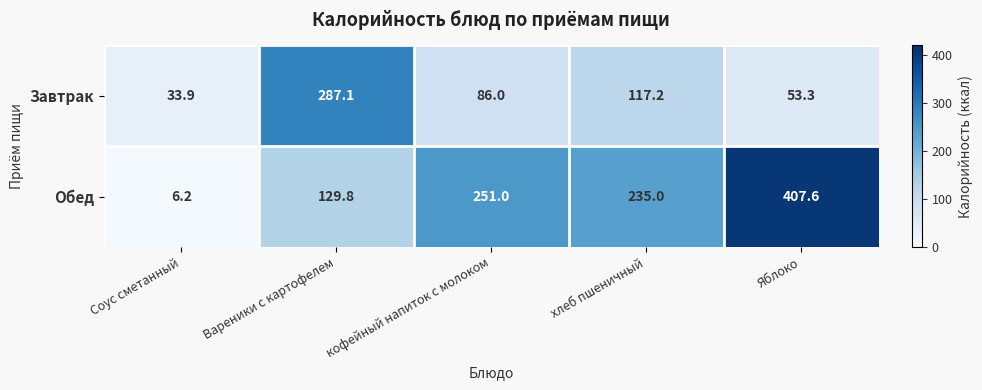

Which label corresponds to the largest value in the chart?

Яблоко